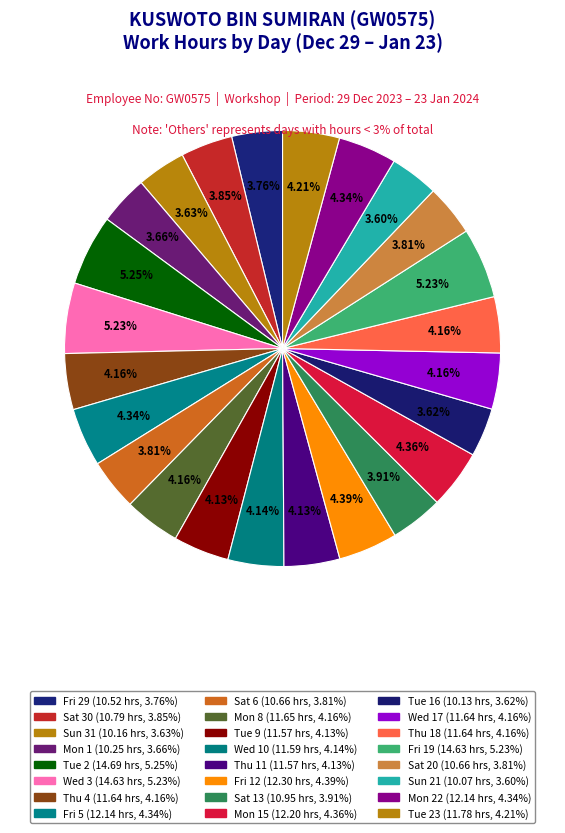

Is there a majority slice in this chart?

No